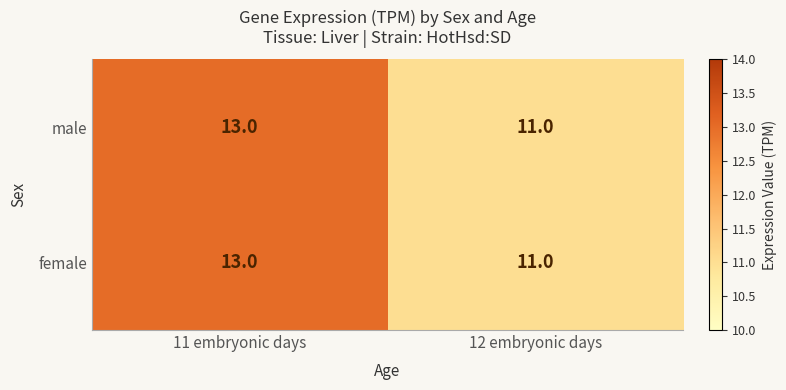

Reading left to right, transcribe all the data shown in this chart.

male: 11 embryonic days=13	12 embryonic days=11
female: 11 embryonic days=13	12 embryonic days=11